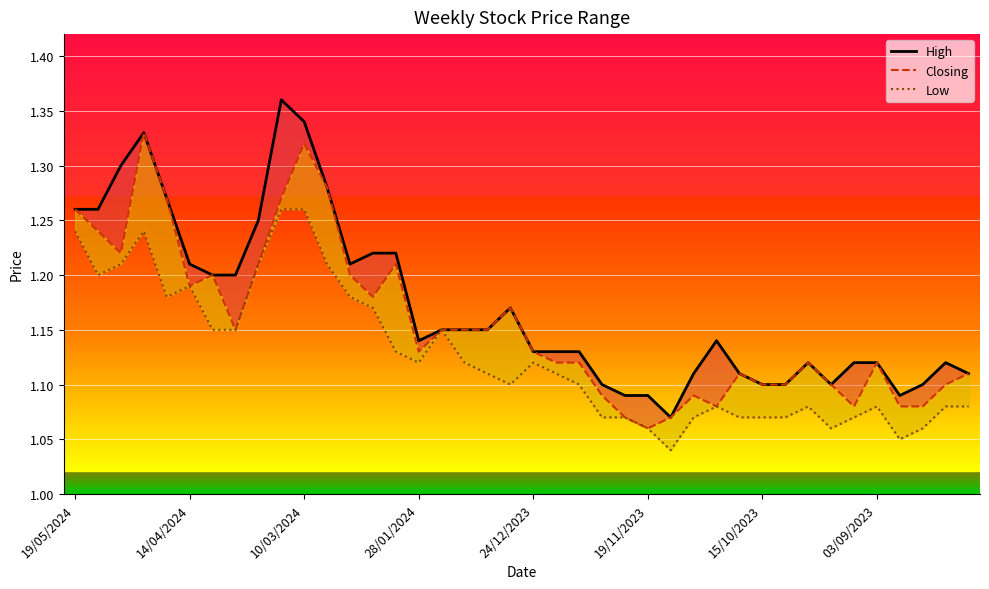

True or false: Closing and Low intersect in this chart.

False